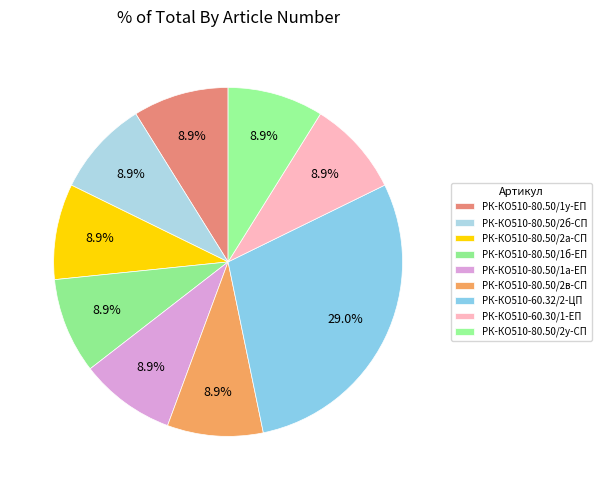

True or false: РК-КО510-60.30/1-ЕП accounts for 9% of the total.

True